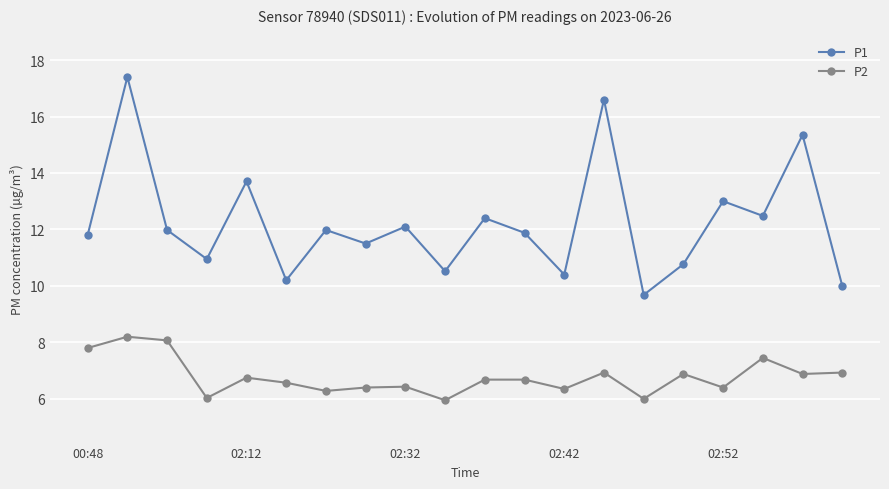

Does the chart display data point markers on the line(s)?

Yes